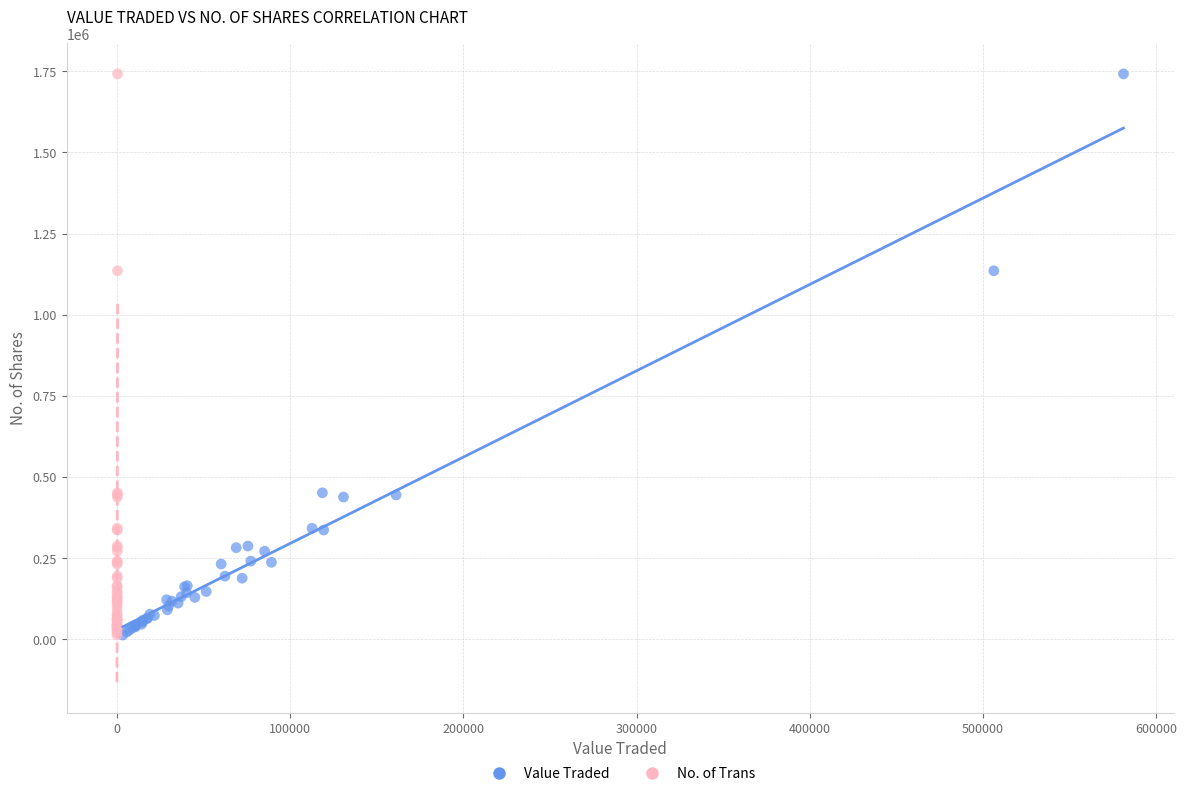

What are all the series names shown in the legend?

Value Traded, No. of Trans